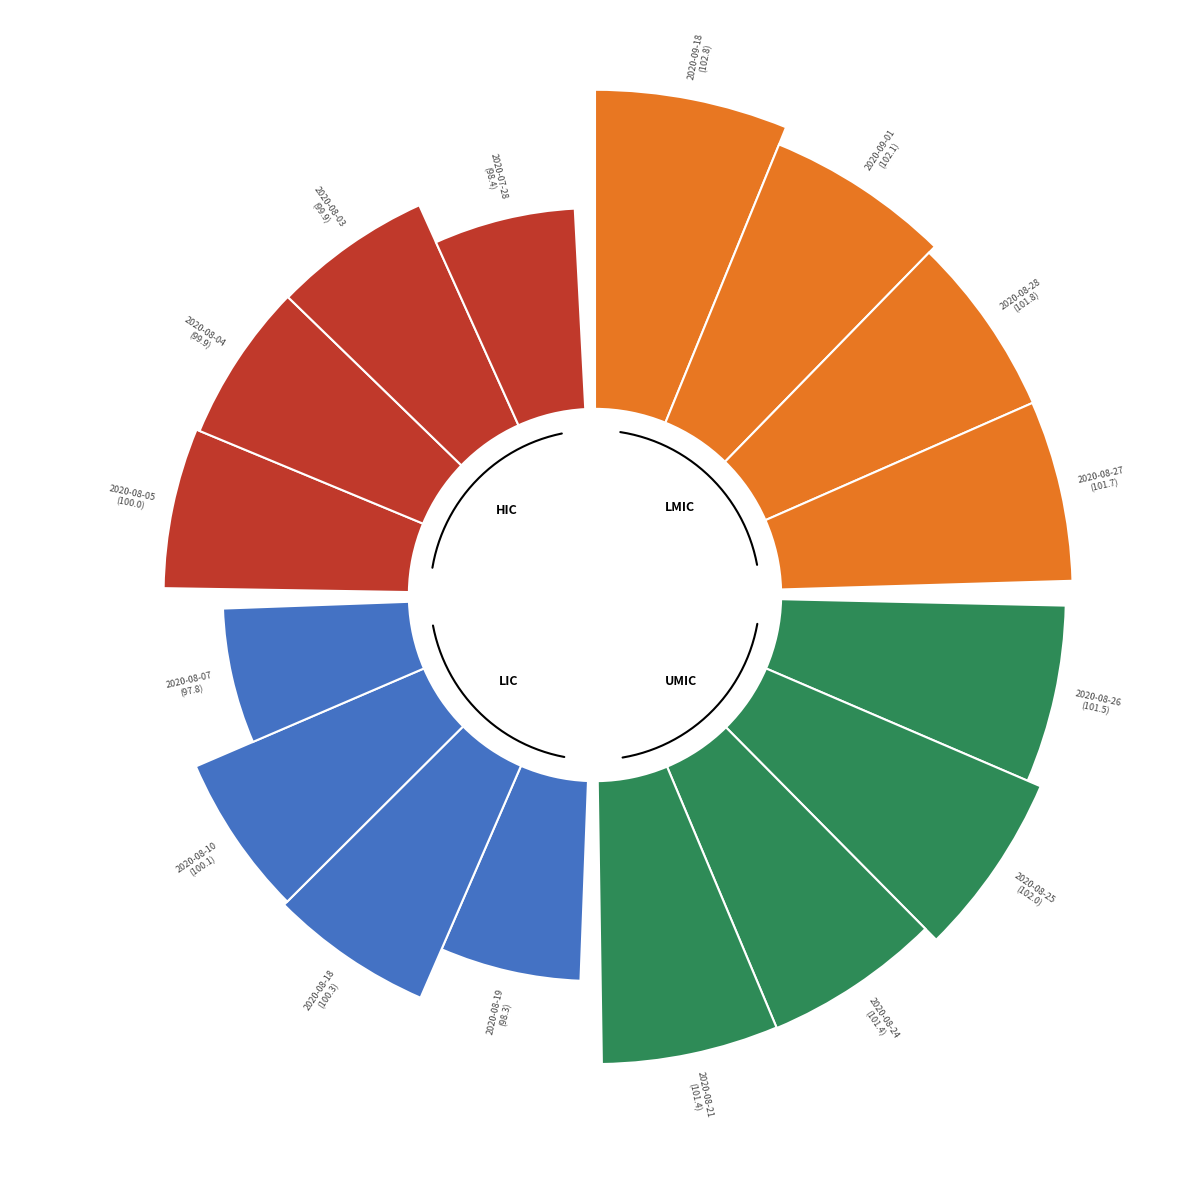

Is there any slice that represents more than half of the pie?

No